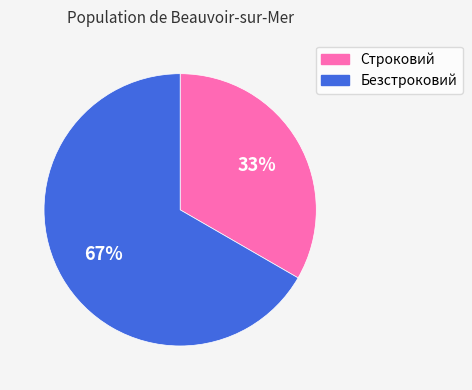

How many slices are in this pie chart?

2